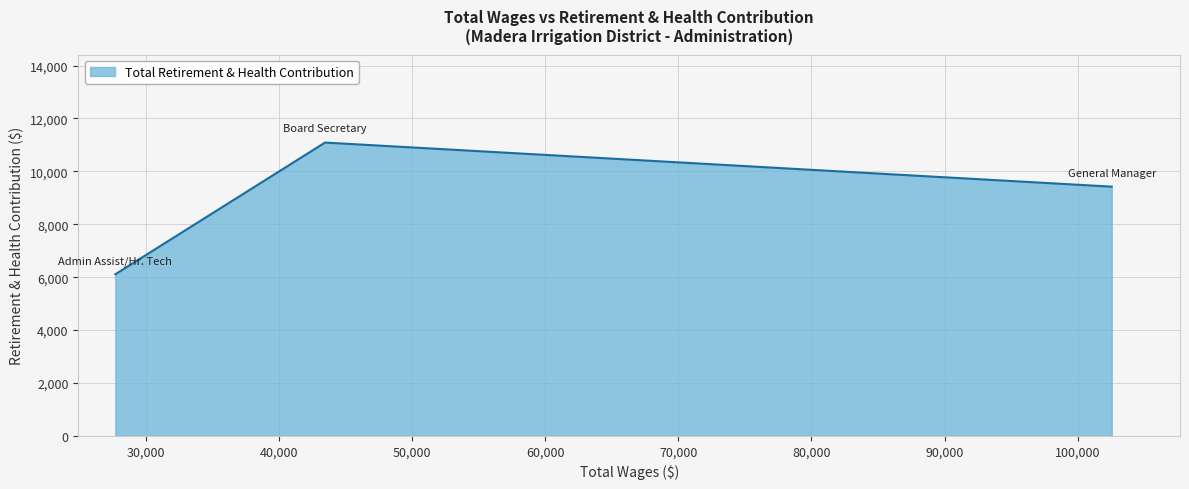

What is the difference between the maximum and minimum values?

4978